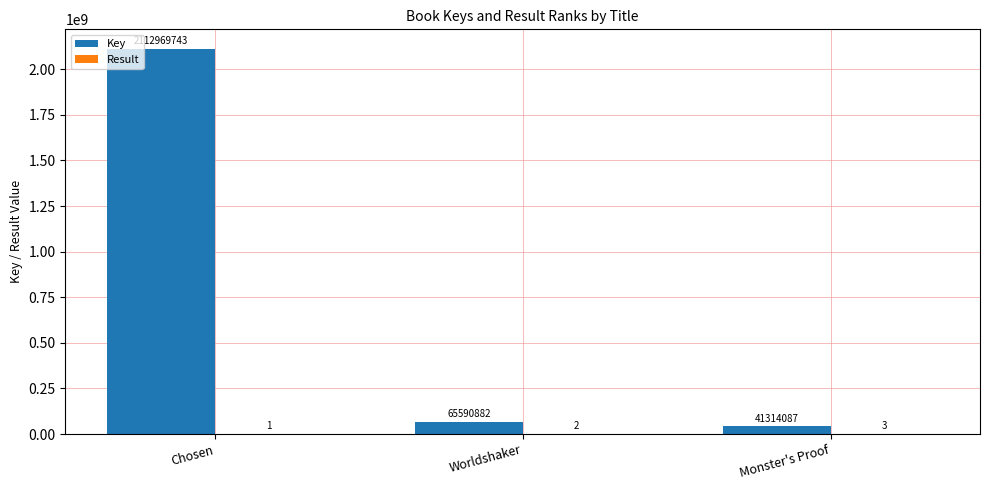

The value of Key at Chosen is 1435648572. True or false?

False